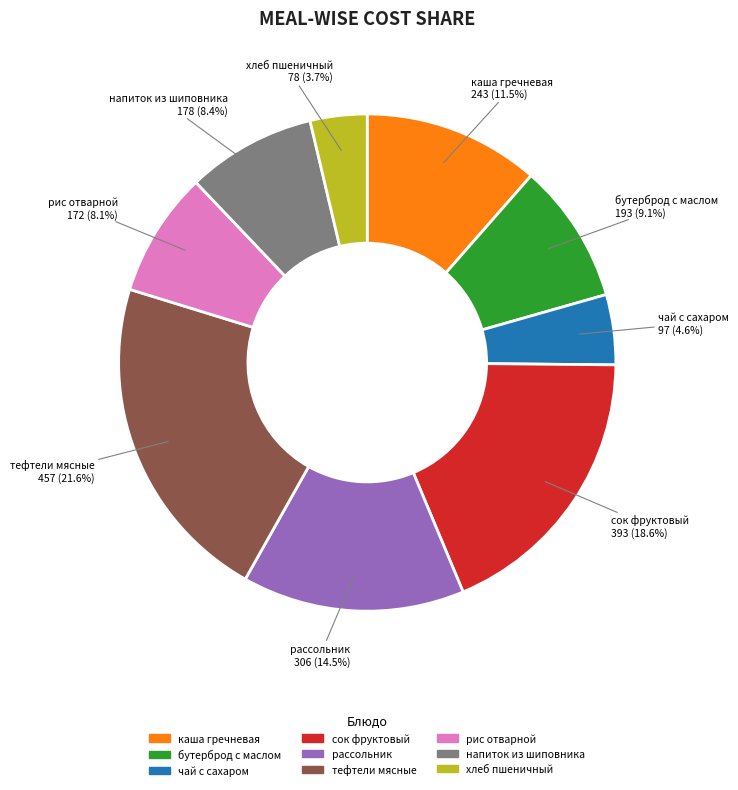

Is there a majority slice in this chart?

No